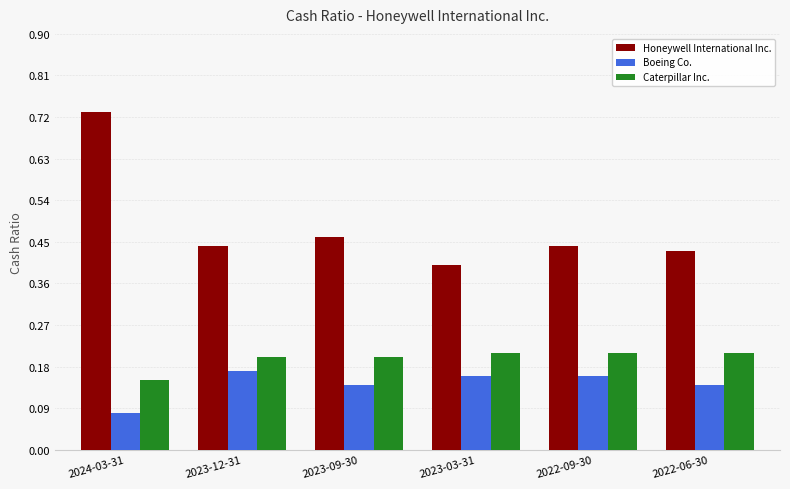

What is the label of the 3rd bar from the left?

2023-09-30